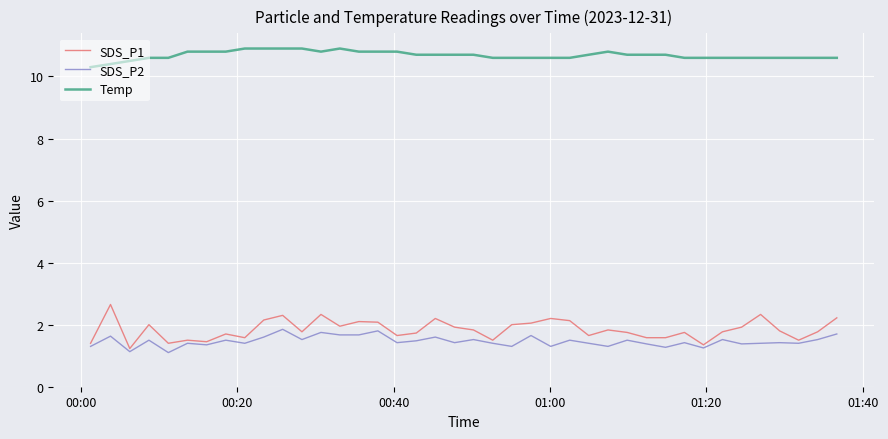

Which series has the widest spread of values?

SDS_P1